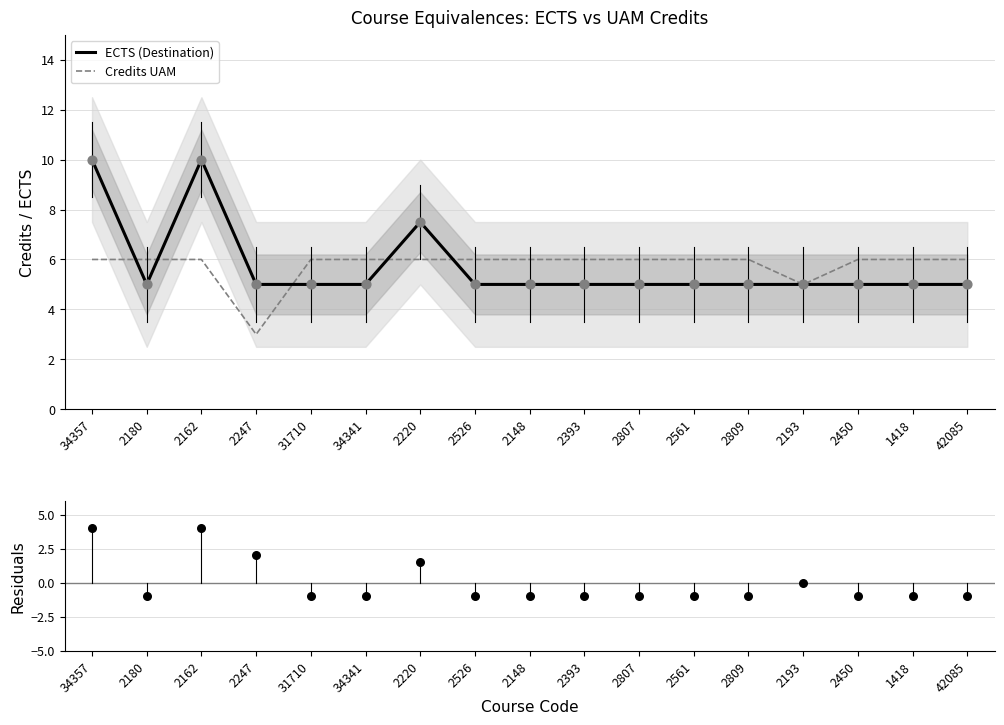

Which series reaches the minimum Y coordinate?

Residuals